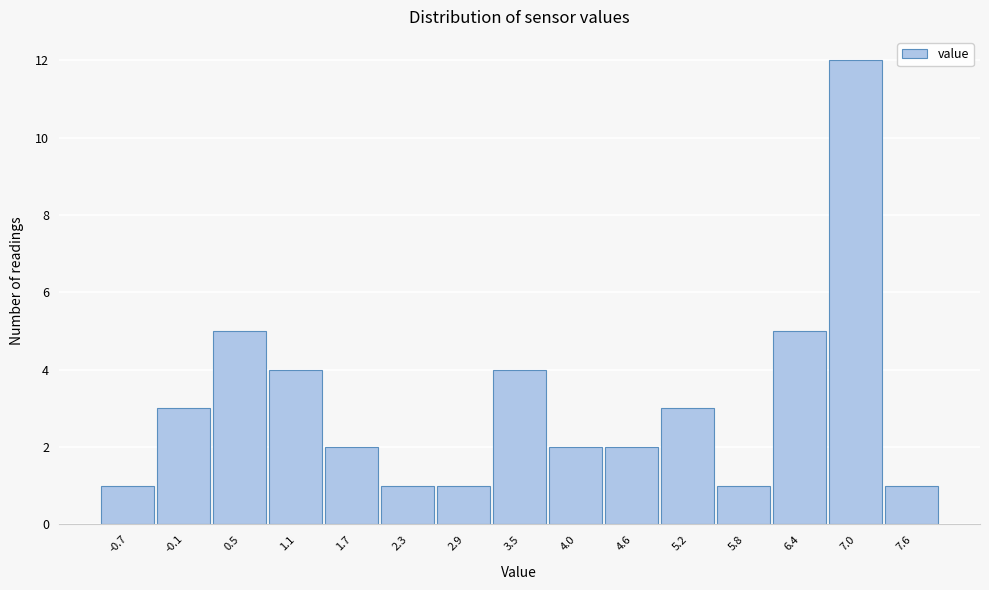

Reading right to left, what are all the values shown in this chart?

7.6=1	7.0=12	6.4=5	5.8=1	5.2=3	4.6=2	4.0=2	3.5=4	2.9=1	2.3=1	1.7=2	1.1=4	0.5=5	-0.1=3	-0.7=1